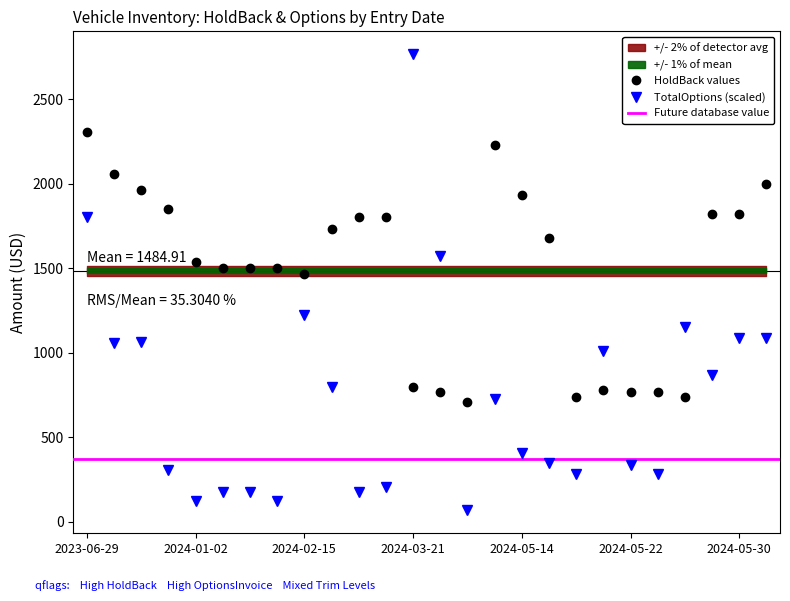

At which label is HoldBackAmount closest to 1508?

2024-01-05